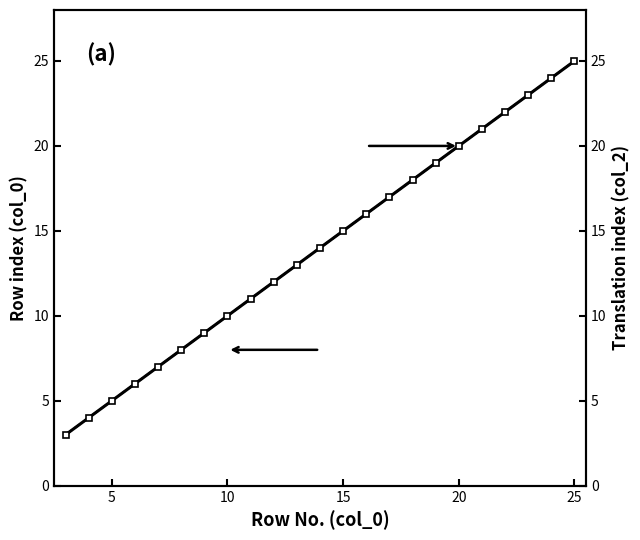

Which series has the largest total across all categories?

Row index (col_0)